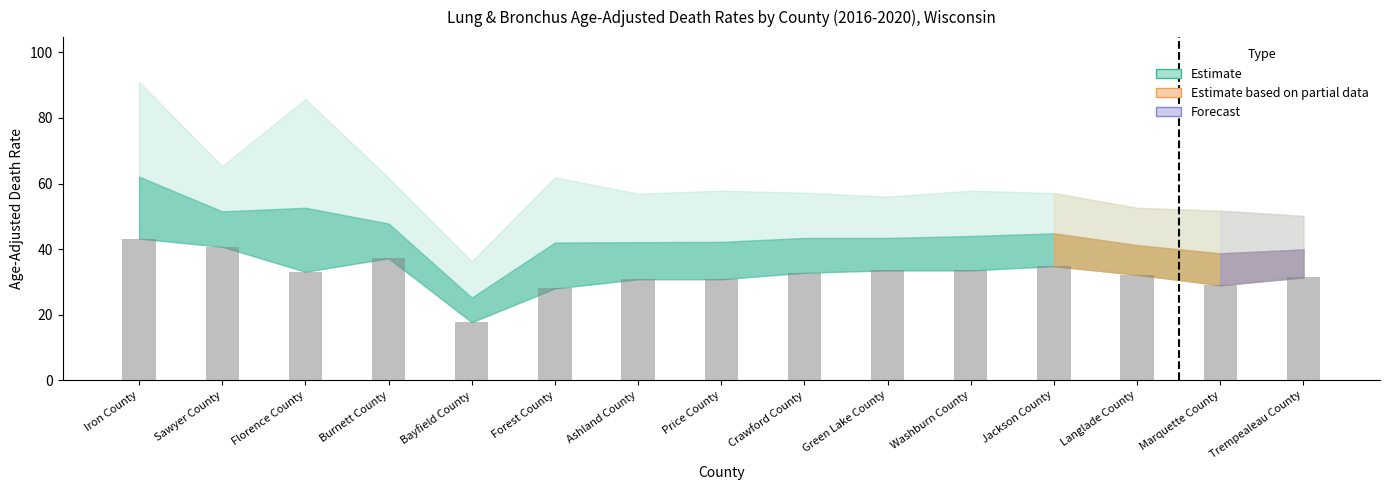

What is the value of the 12th bar from the left?

34.8